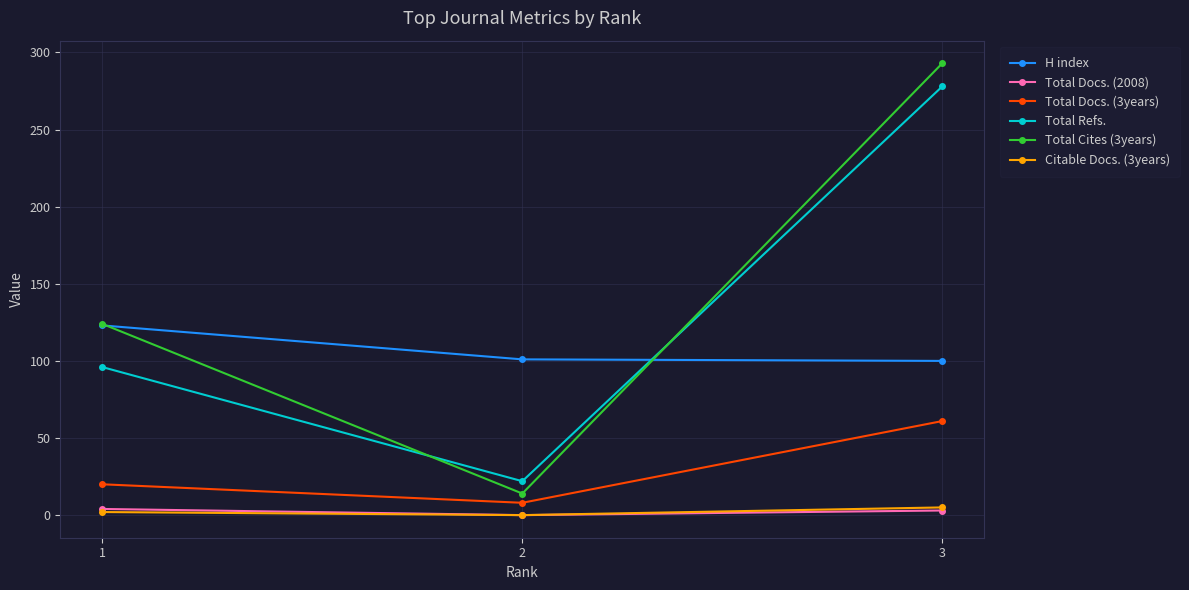

What is the maximum value for Total Refs.?

278